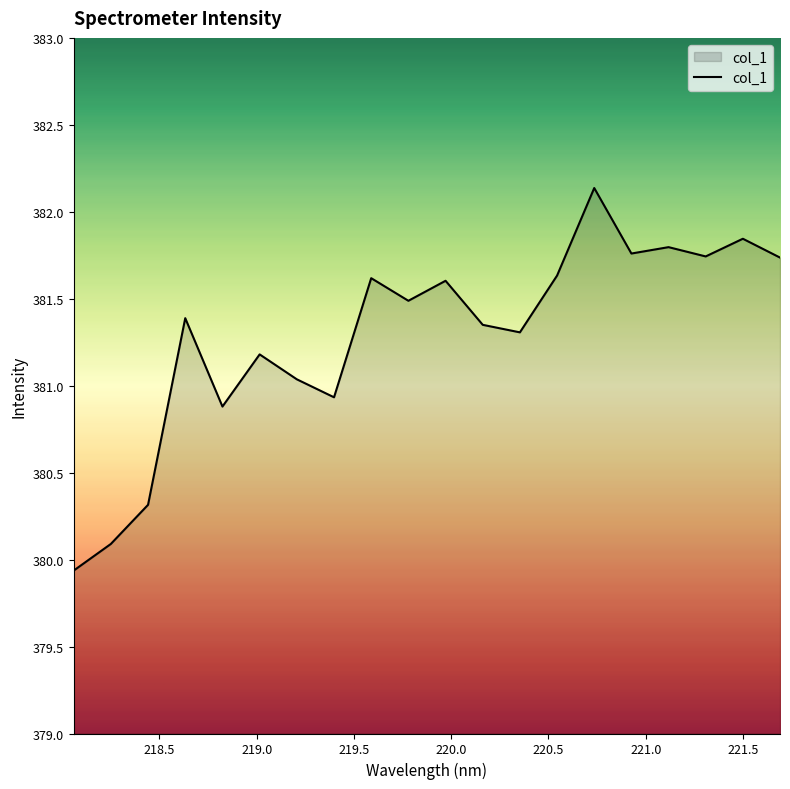

What is the difference between the maximum and minimum values?

2.2